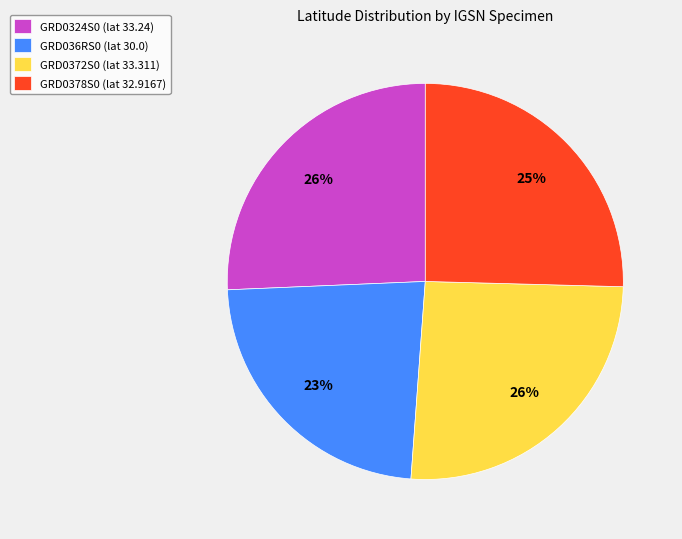

How many segments does this pie chart have?

4